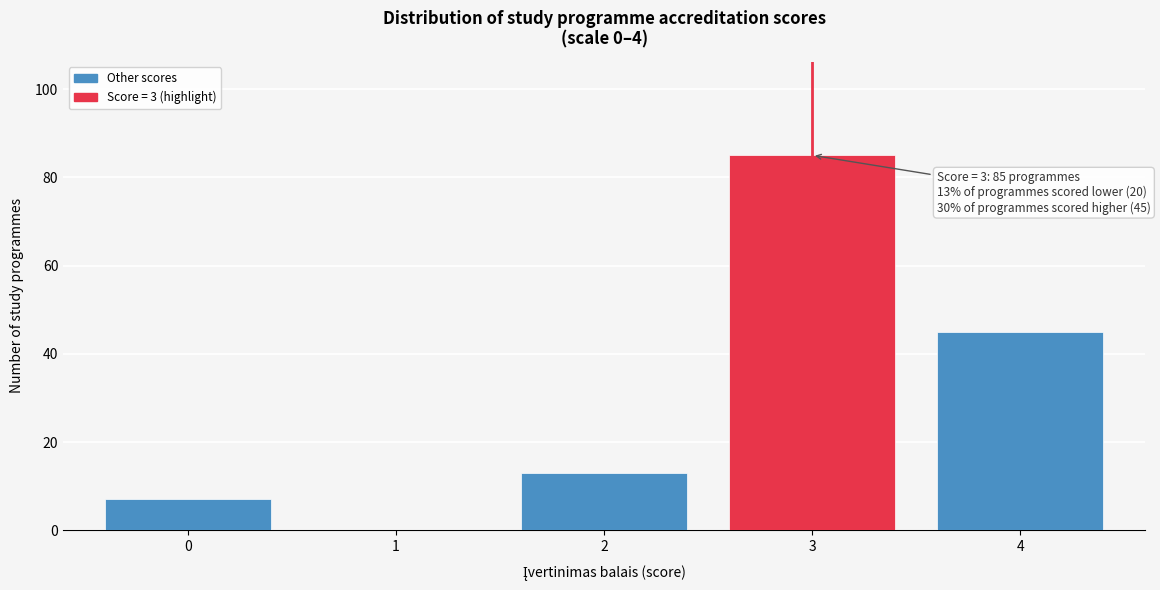

Reading left to right, list all the values displayed in this chart.

0=7	1=0	2=13	3=85	4=45